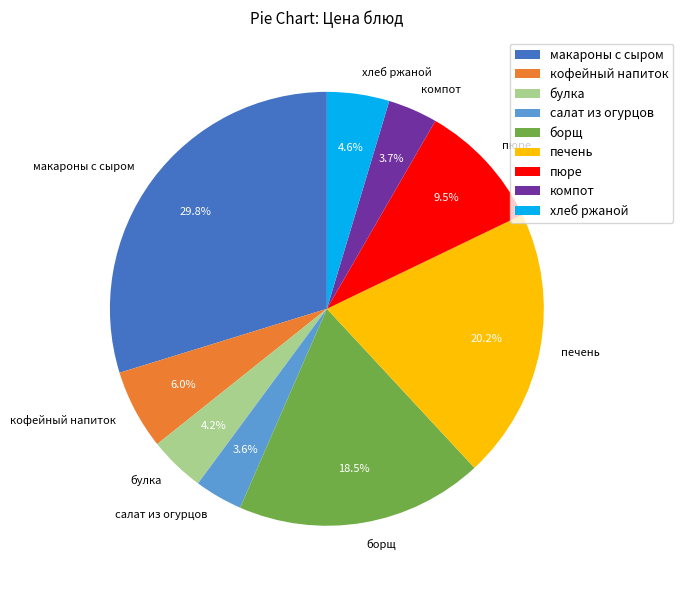

Is it true that булка is 12% of the pie?

False